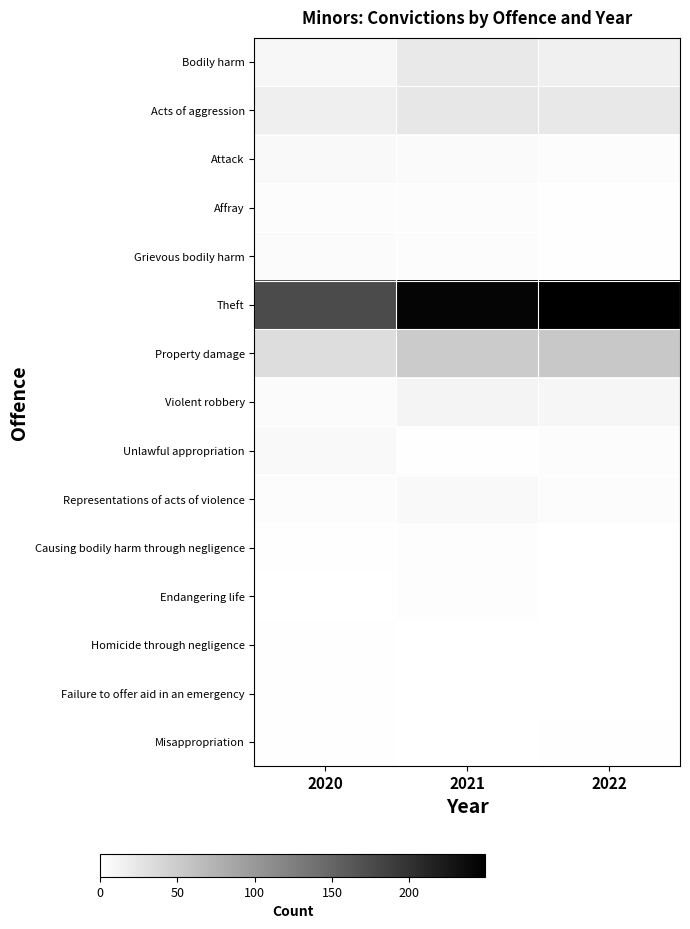

How many data points does each series have?

3